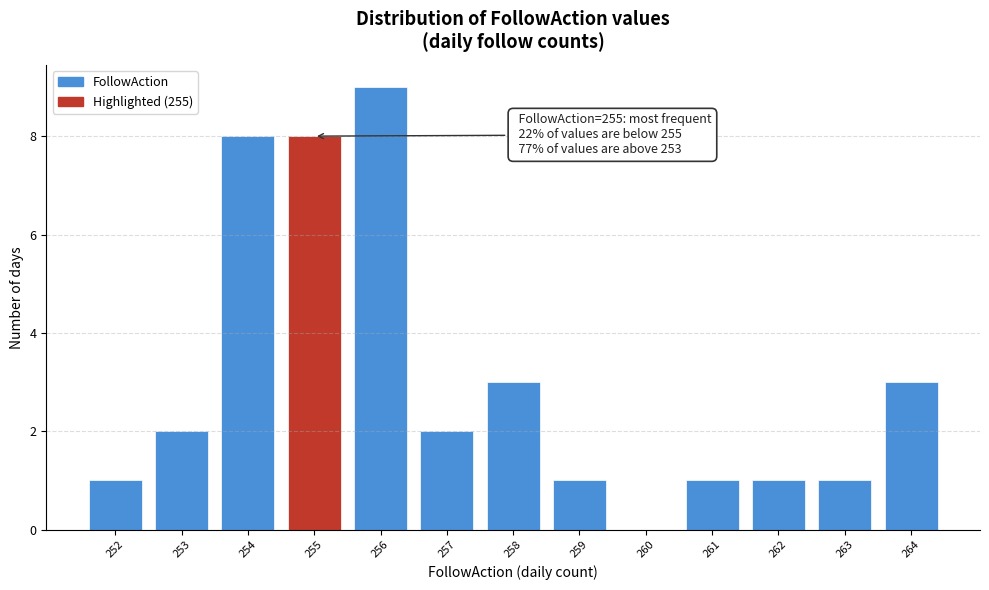

Over which range of the x-axis is the bar tallest?

255.5 to 256.5